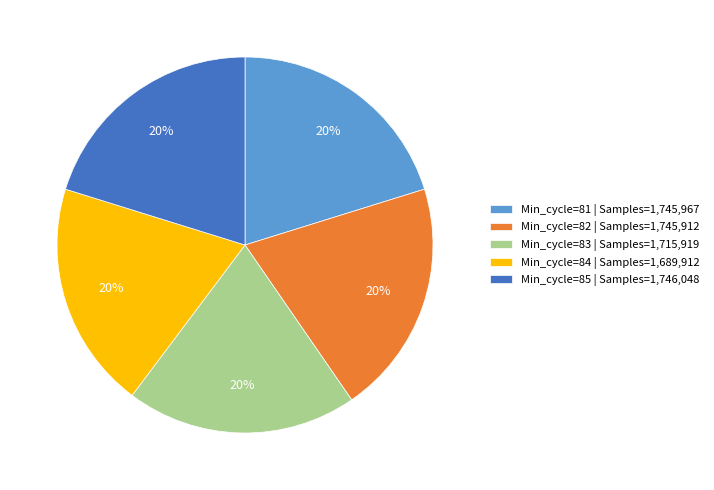

To the nearest percent, what percentage of the pie is Min_cycle=81 | Samples=1,745,967?

20%